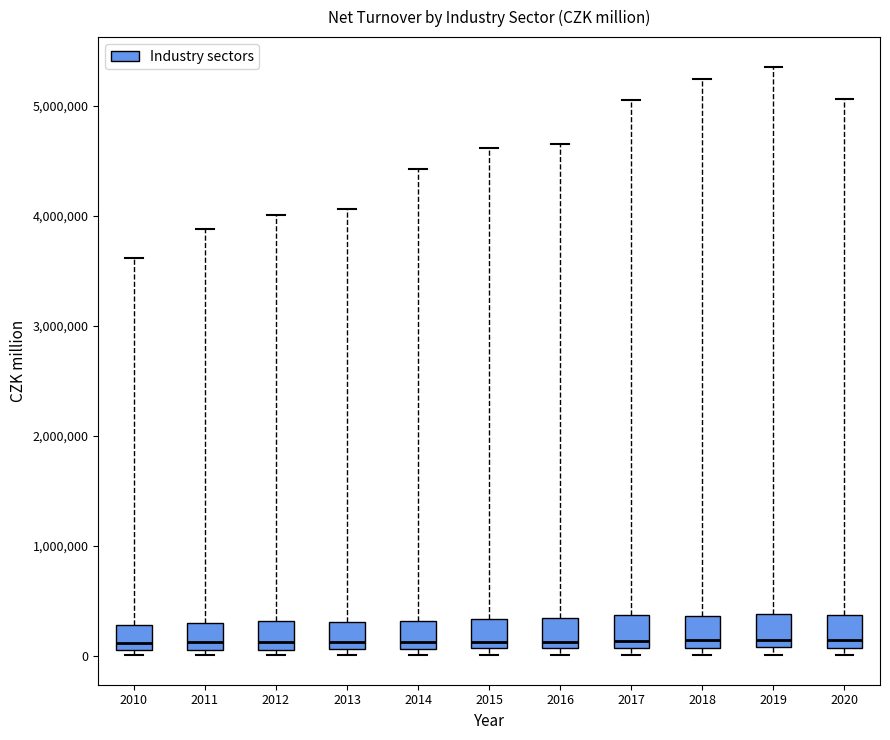

Reading left to right, read every box against the y-axis: the position of its median line, the range the box covers, and the ends of its whiskers. The values are not printed on the chart, so give them approximately, as read against the axis.

2010: median 100000 (just above the box's lower edge), box 100000 to 300000, whiskers 0 to 3600000
2011: median 100000 (just above the box's lower edge), box 100000 to 300000, whiskers 0 to 3900000
2012: median 100000 (just above the box's lower edge), box 100000 to 300000, whiskers 0 to 4000000
2013: median 100000 (just above the box's lower edge), box 100000 to 300000, whiskers 0 to 4100000
2014: median 100000 (just above the box's lower edge), box 100000 to 300000, whiskers 0 to 4400000
2015: median 100000 (just above the box's lower edge), box 100000 to 300000, whiskers 0 to 4600000
2016: median 100000 (just above the box's lower edge), box 100000 to 300000, whiskers 0 to 4700000
2017: median 100000 (just above the box's lower edge), box 100000 to 400000, whiskers 0 to 5100000
2018: median 100000 (just above the box's lower edge), box 100000 to 400000, whiskers 0 to 5200000
2019: median 100000 (just above the box's lower edge), box 100000 to 400000, whiskers 0 to 5400000
2020: median 100000 (just above the box's lower edge), box 100000 to 400000, whiskers 0 to 5100000